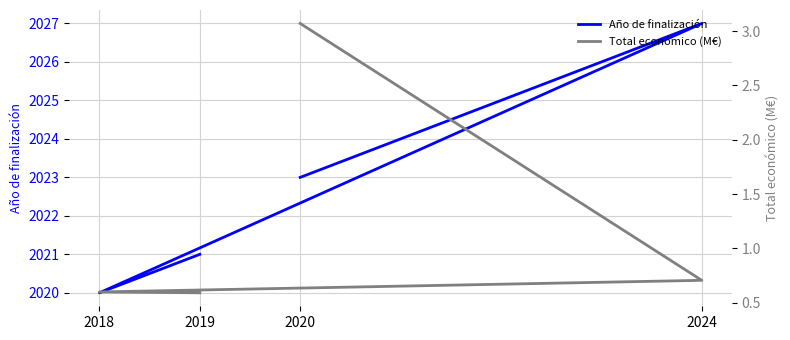

Which has a higher value, 2024 or 2020?

2024